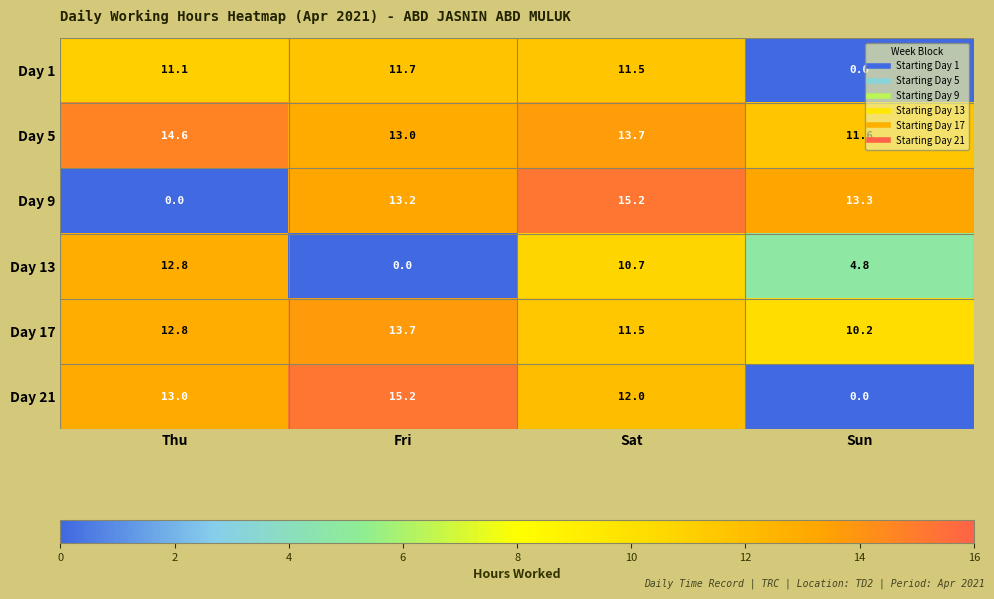

What is the maximum value for Day 13?

12.8